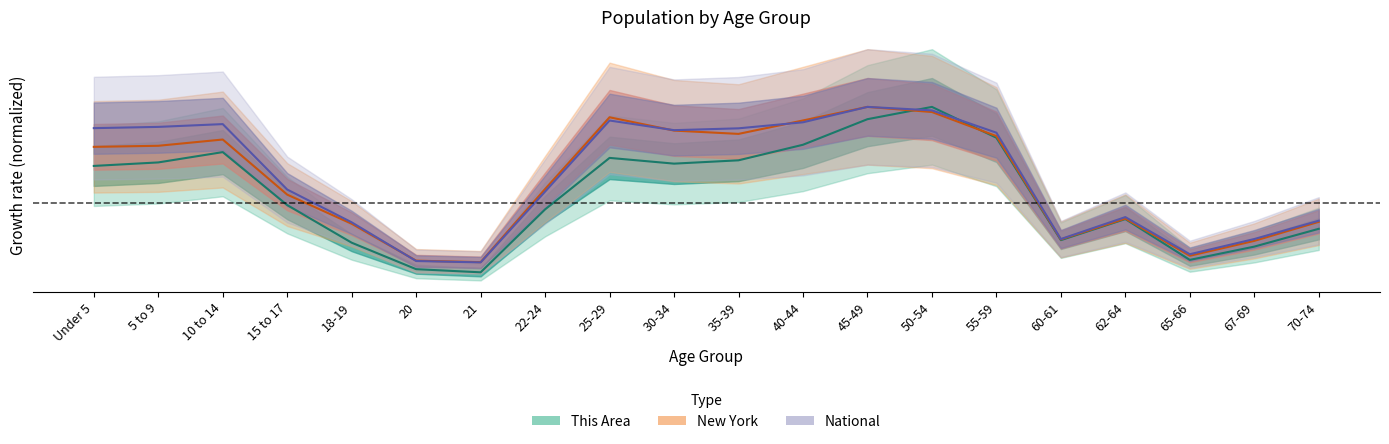

Where is the first local maximum for National?

10 to 14